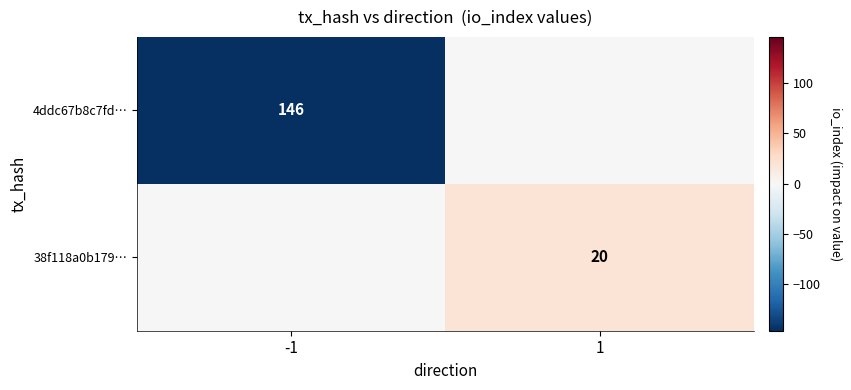

What is the smallest value displayed?

-146